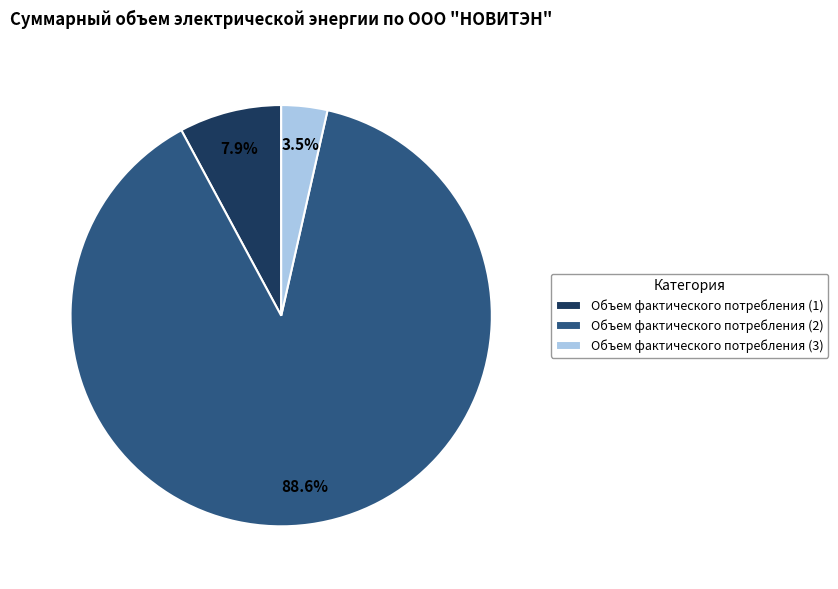

Count the number of slices in the pie.

3